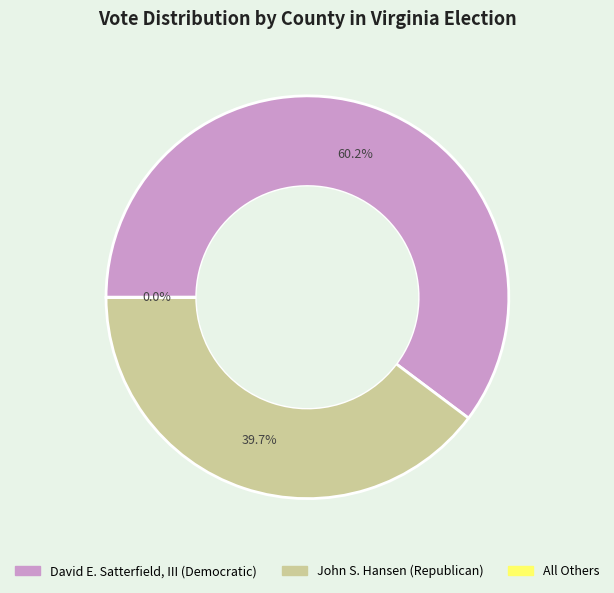

Is there a majority slice in this chart?

Yes